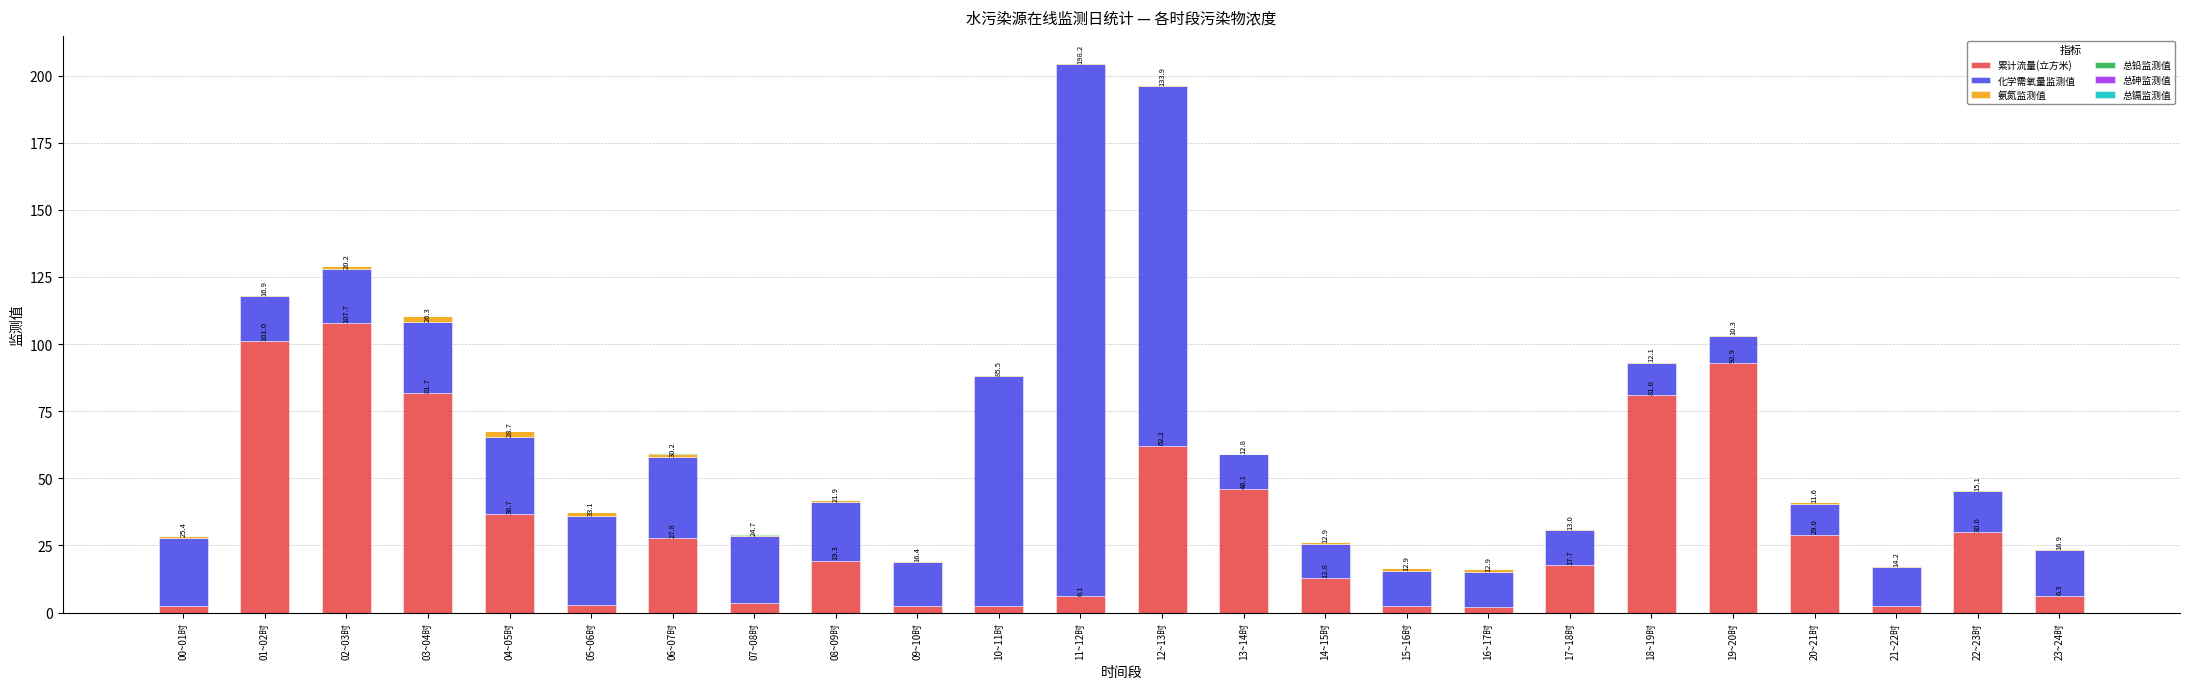

At which label does 累计流量(立方米) reach its peak?

02~03时